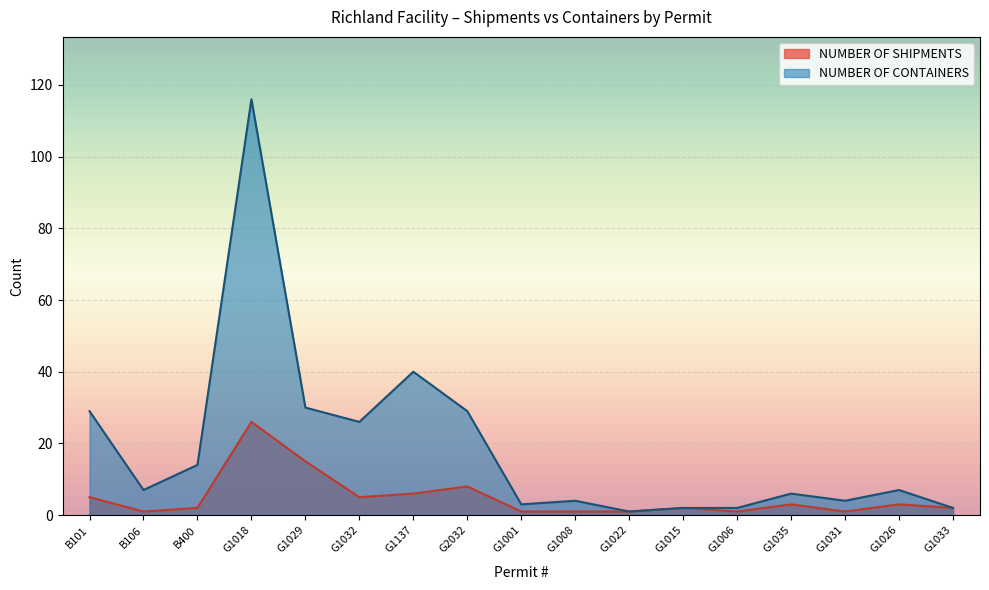

Does the chart display data point markers on the line(s)?

No